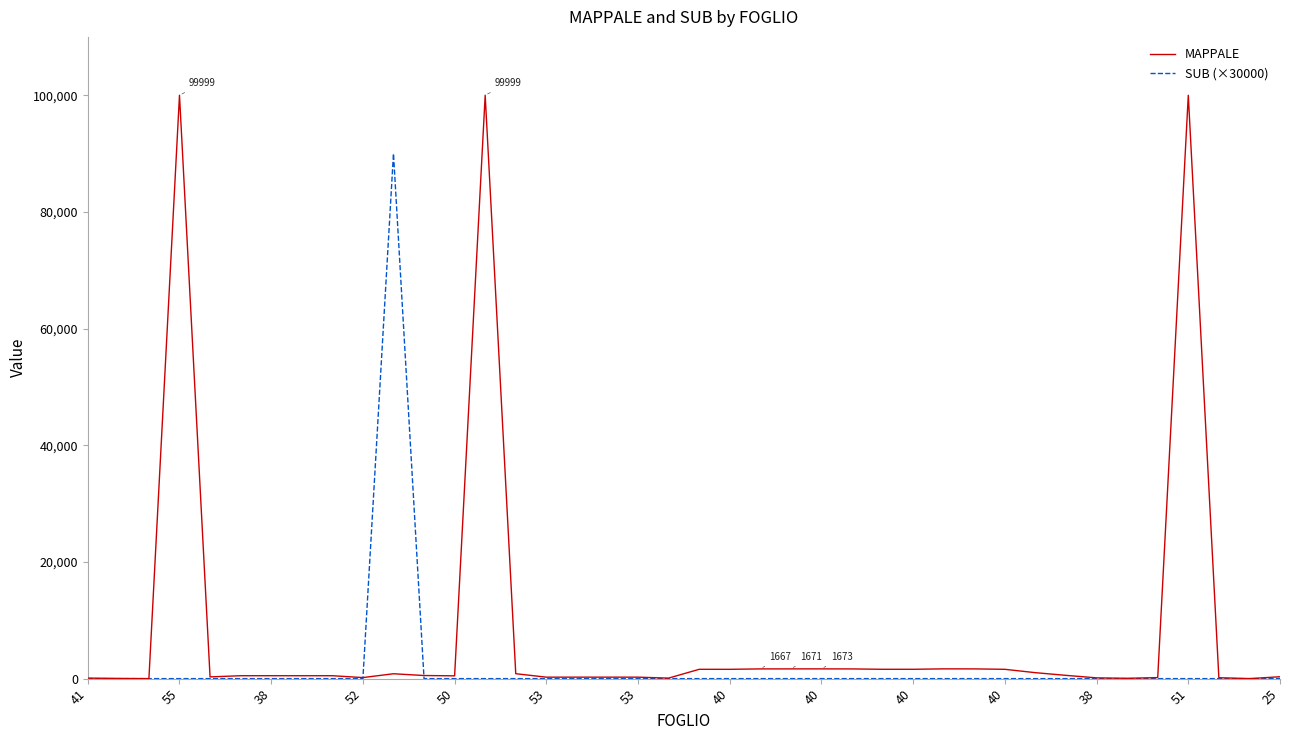

Which series has the largest total across all categories?

MAPPALE